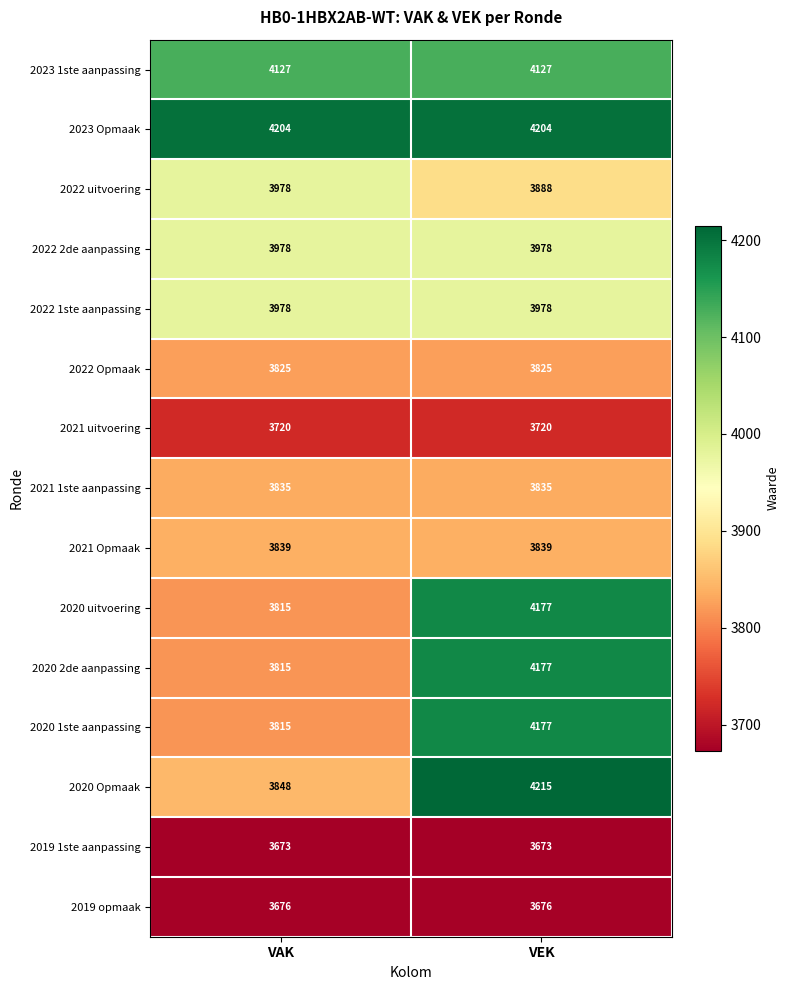

Between VAK and VEK, which series saw the biggest shift?

2020 Opmaak